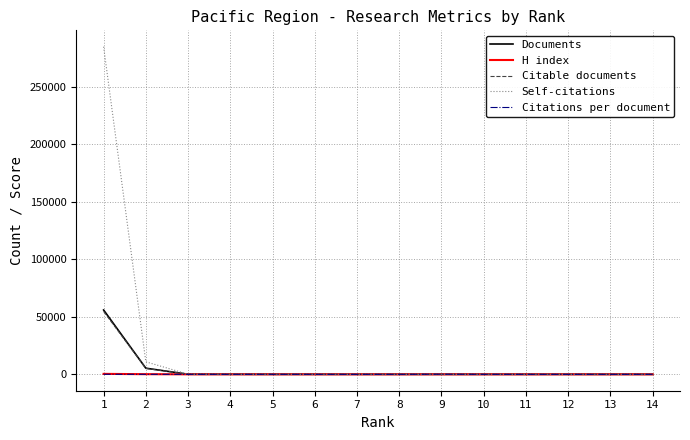

Which series has the largest total across all categories?

Self-citations